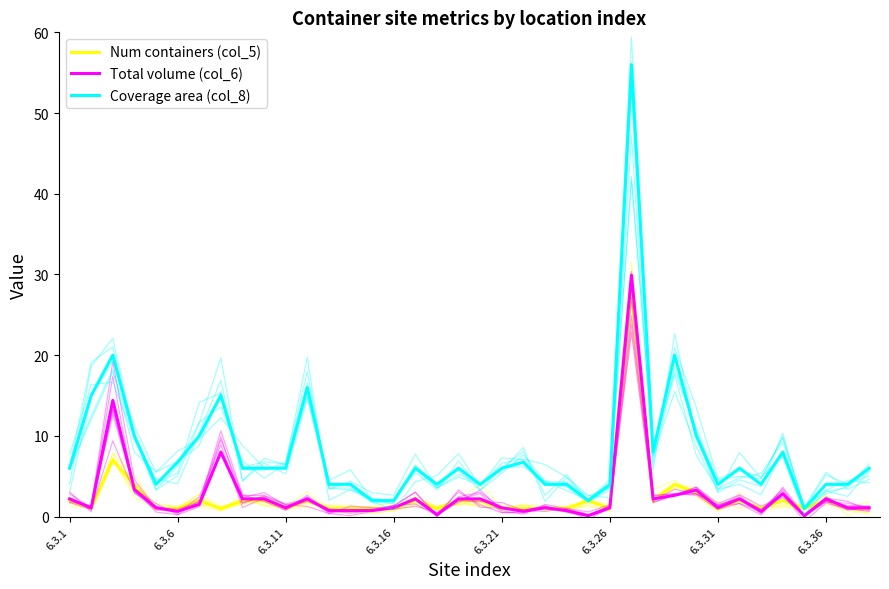

What is the average value of the Total volume (col_6) series?

2.7